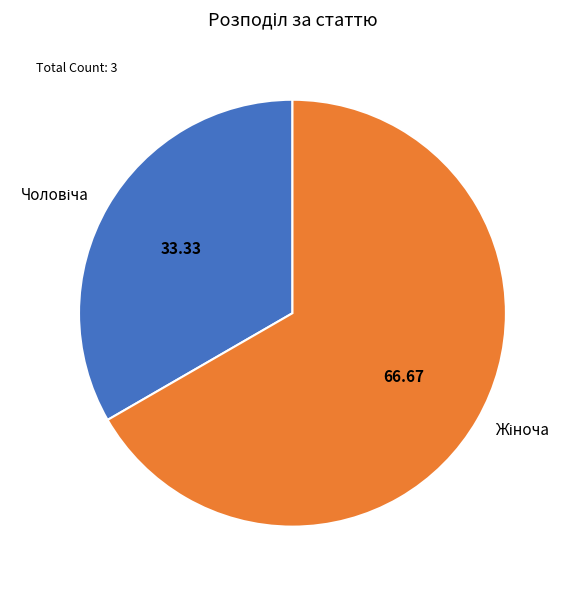

How many slices are in this pie chart?

2